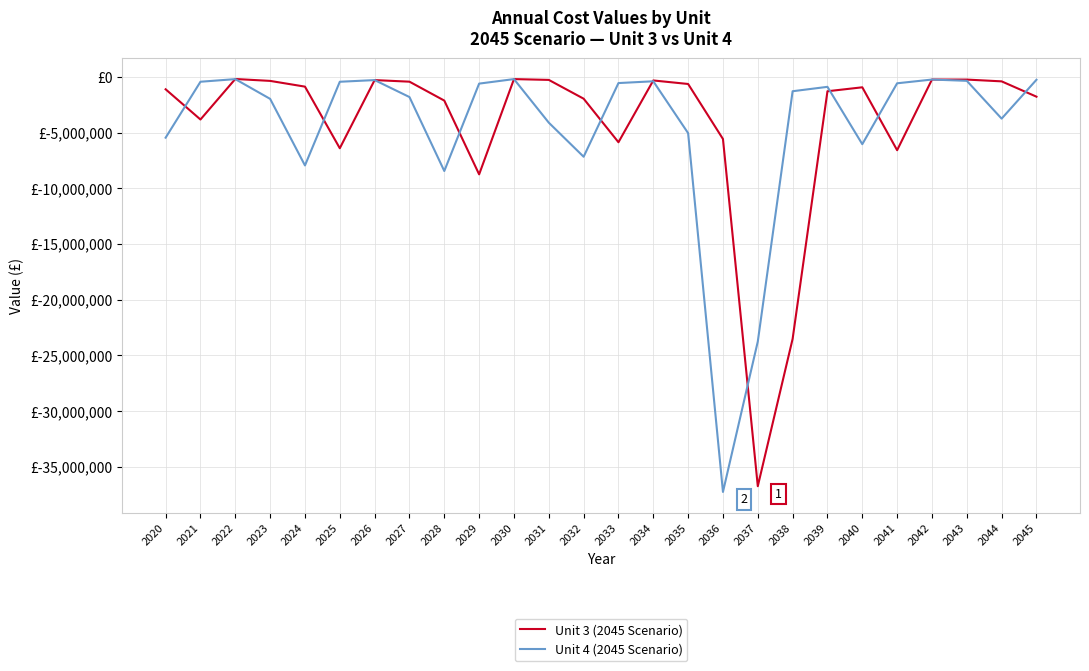

Is this an area chart (filled region under the line)?

No